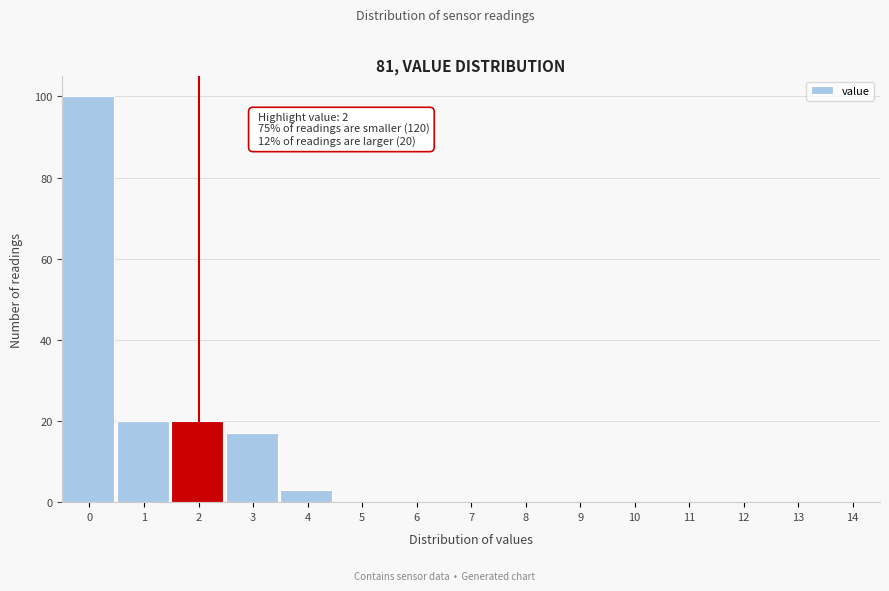

Reading right to left, extract all data points from this chart.

14=0	13=0	12=0	11=0	10=0	9=0	8=0	7=0	6=0	5=0	4=3	3=17	2=20	1=20	0=100